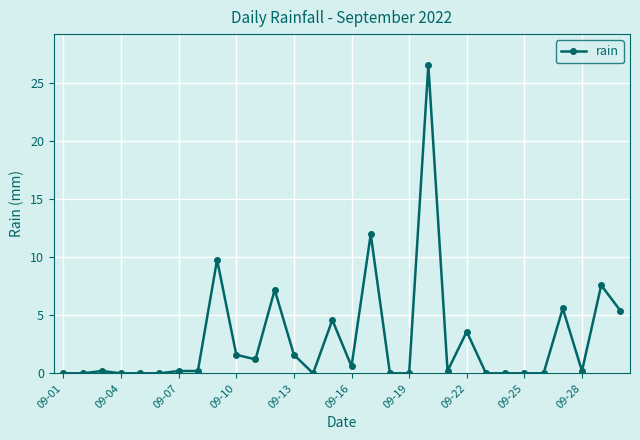

What is the difference between the second highest and second lowest values?

12.0